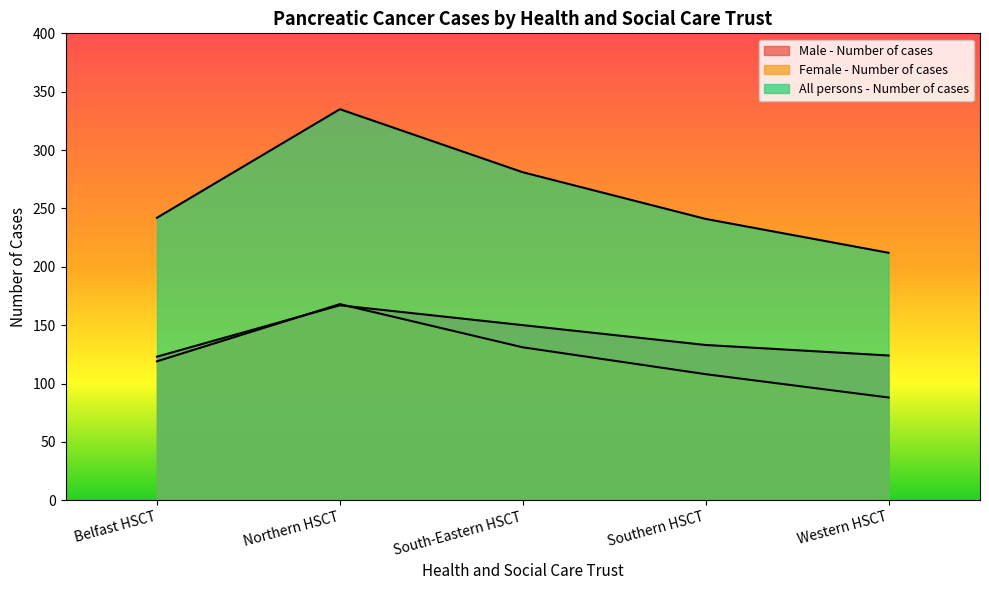

What is the value of the All persons - Number of cases point at the 1st from the left?

242